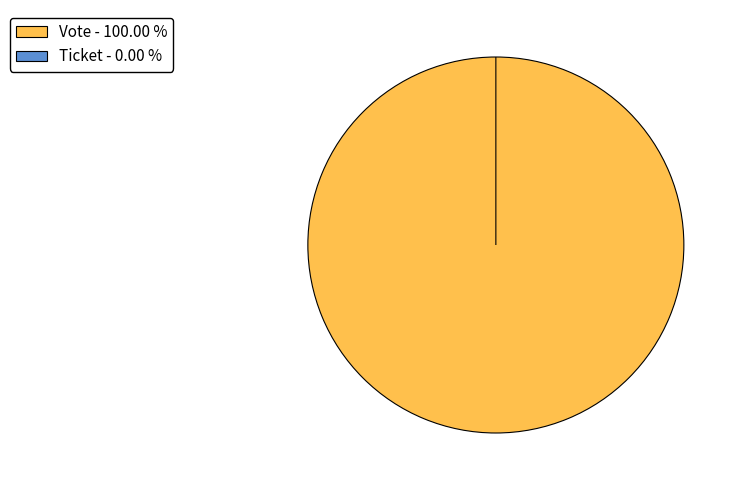

Which category has the smallest portion of the pie?

Ticket